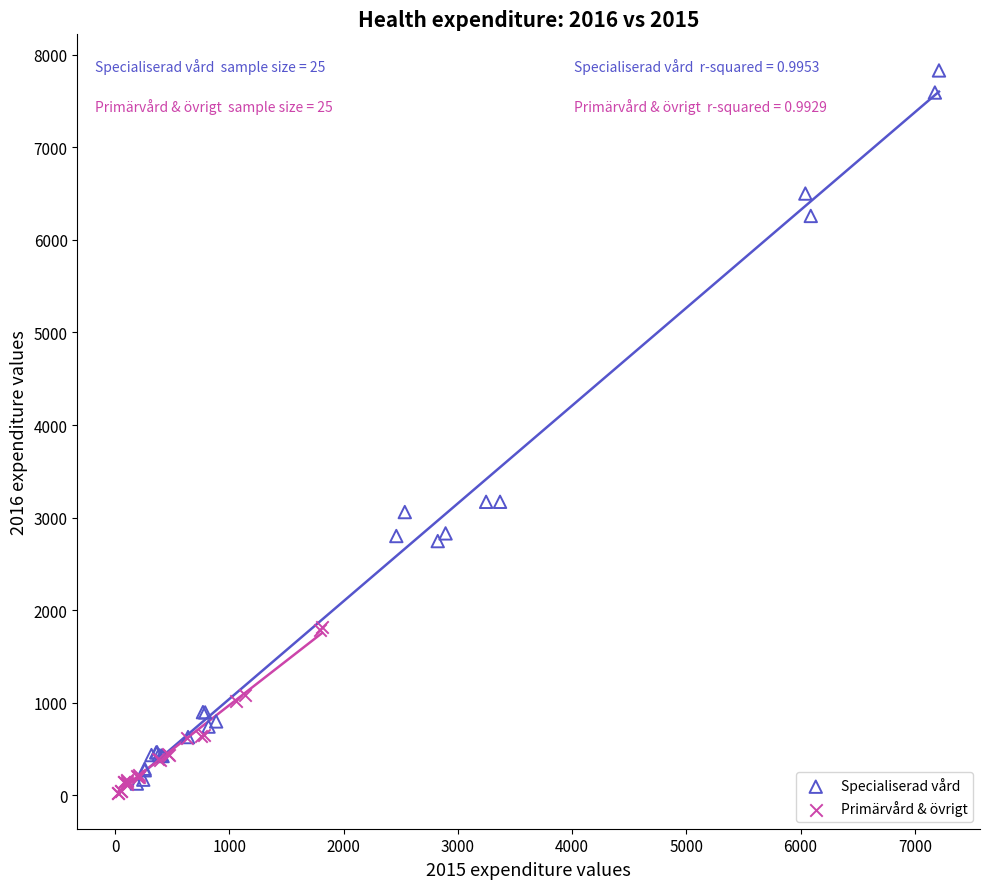

Which series reaches the maximum Y coordinate?

Specialiserad vård